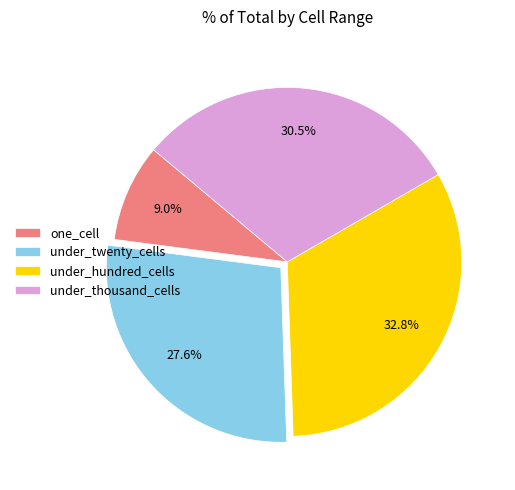

To the nearest percent, what percentage of the pie is one_cell?

9%